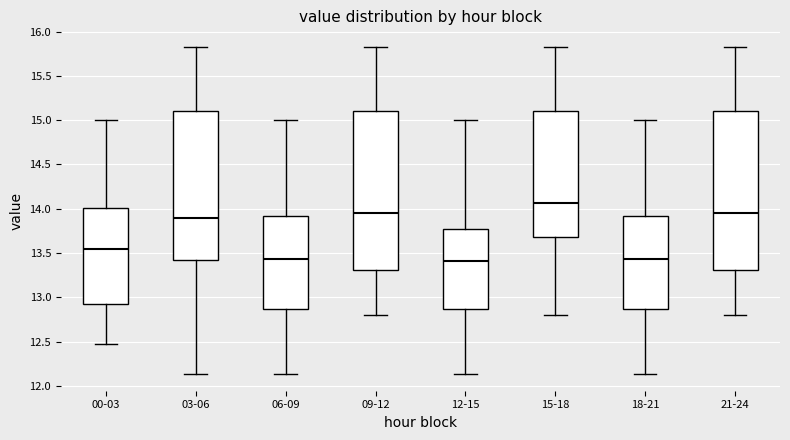

Which box has the highest median line?

15-18